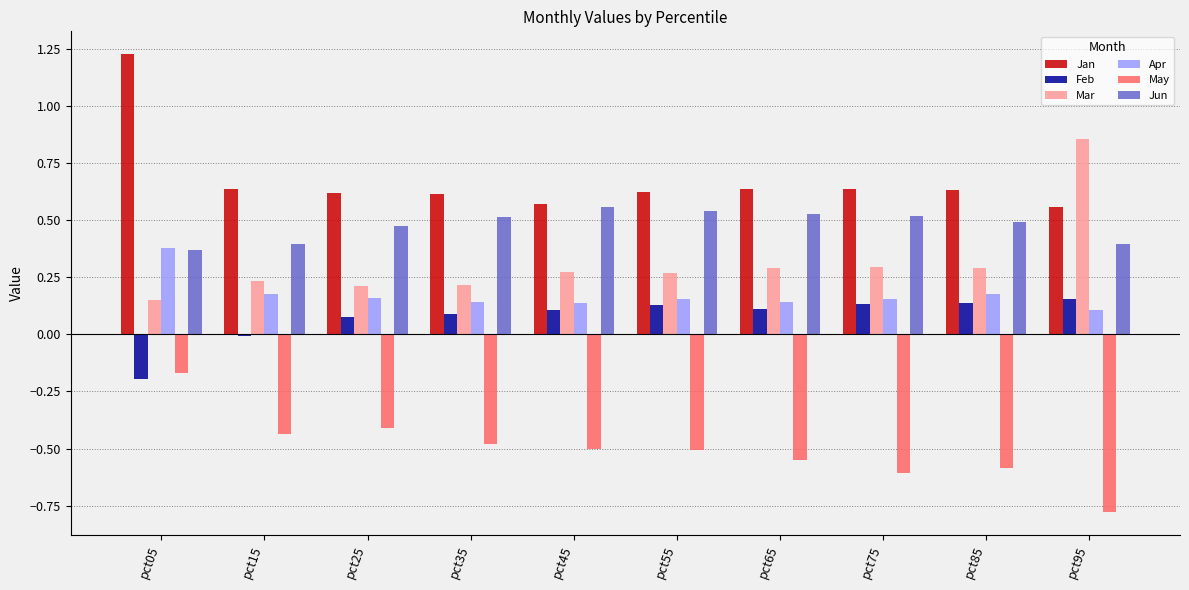

Is the value of Mar at pct35 greater than the value of Jun at pct85?

No